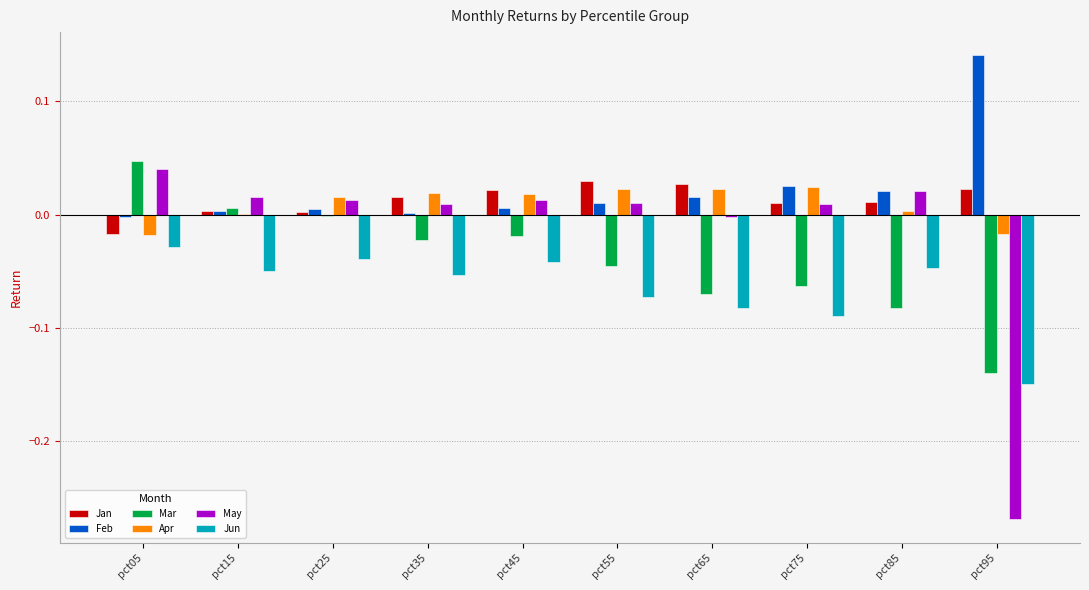

How many groups of bars are there?

10